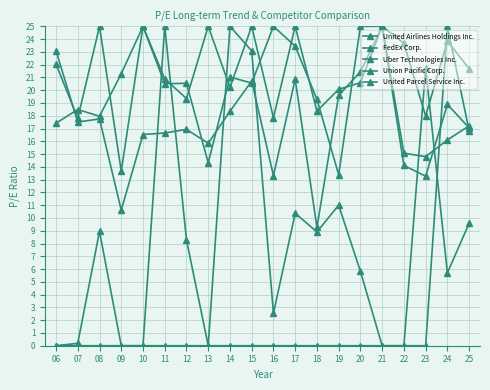

Between 17 and 21, which is larger?

17